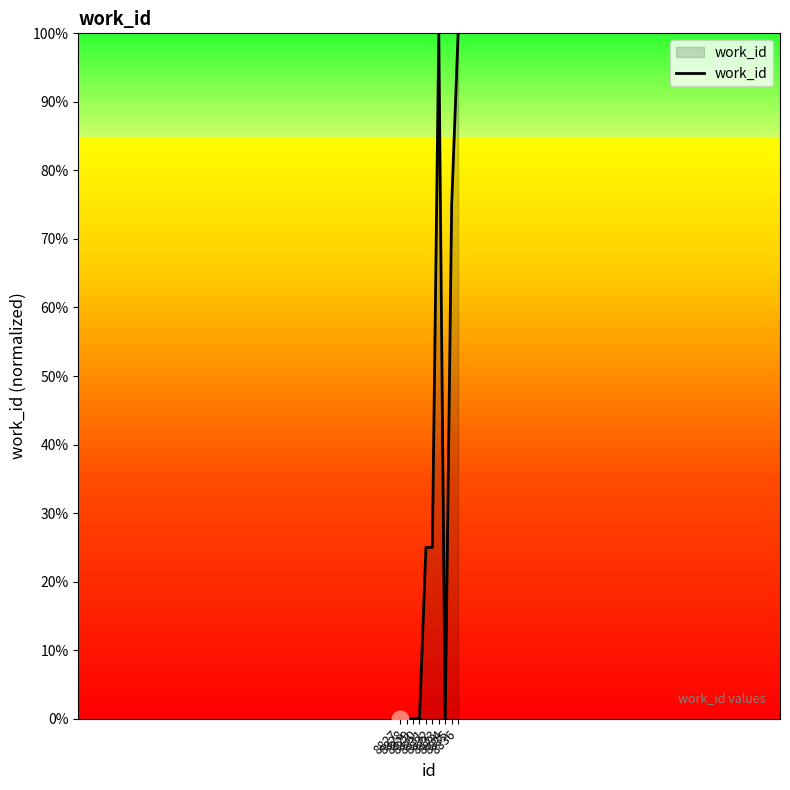

What is the greatest value displayed?

100